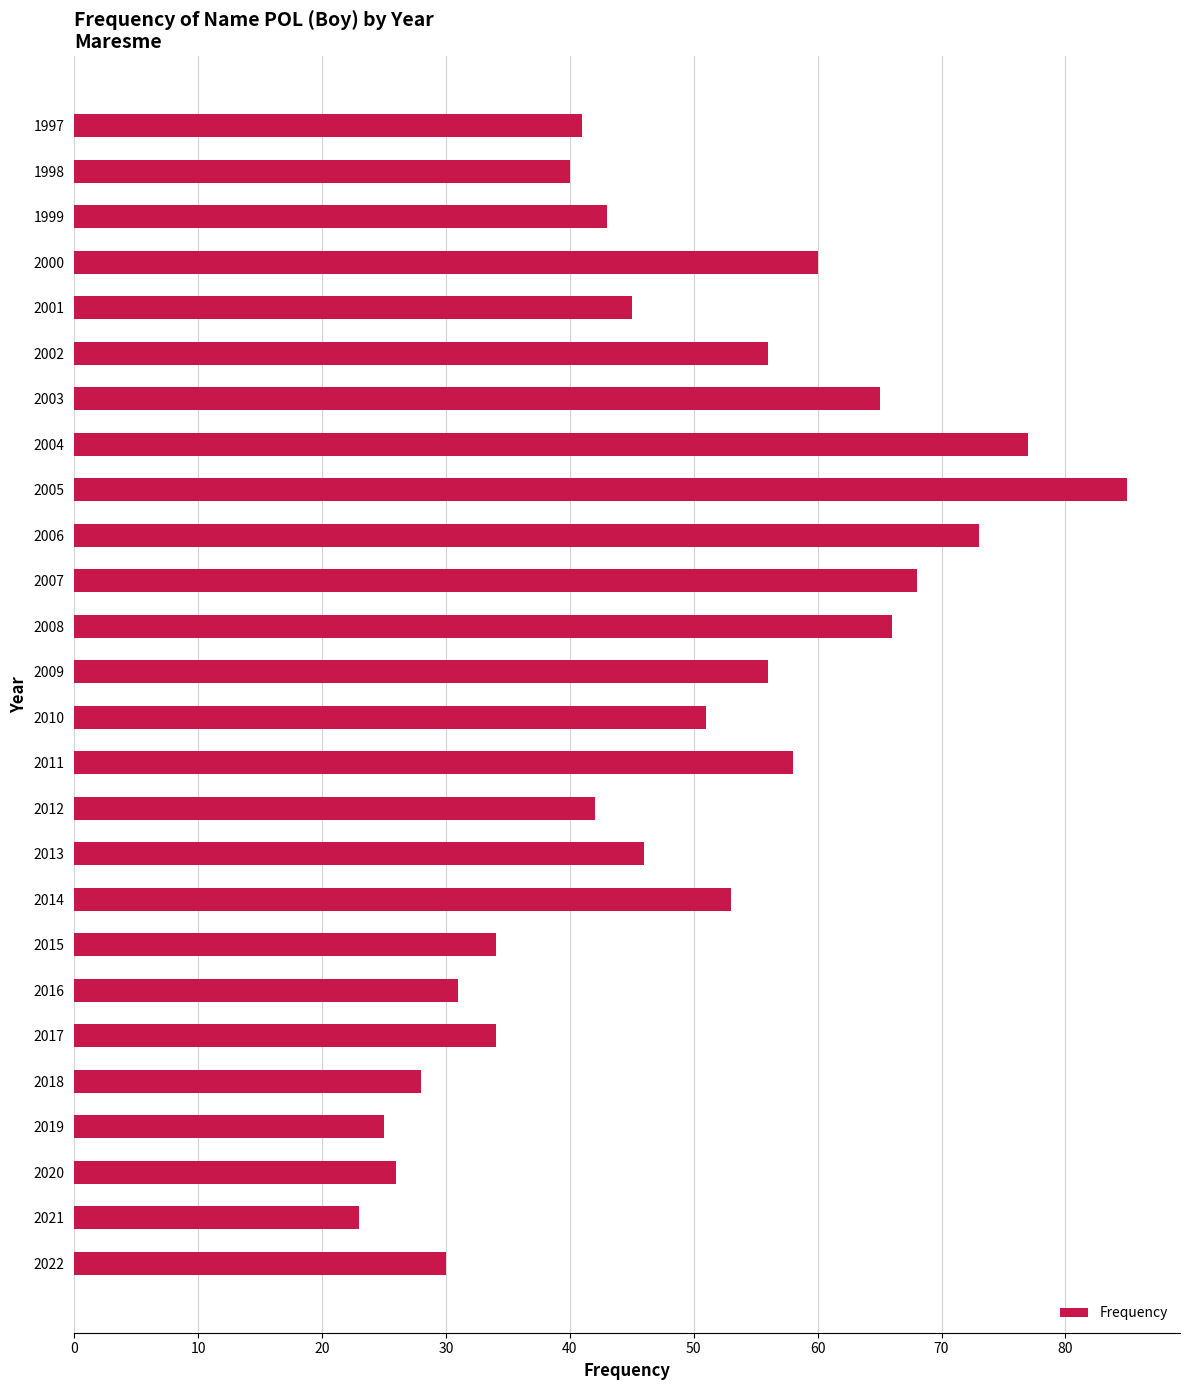

What is the ratio of the value at 2021 to the value at 2015?

0.7